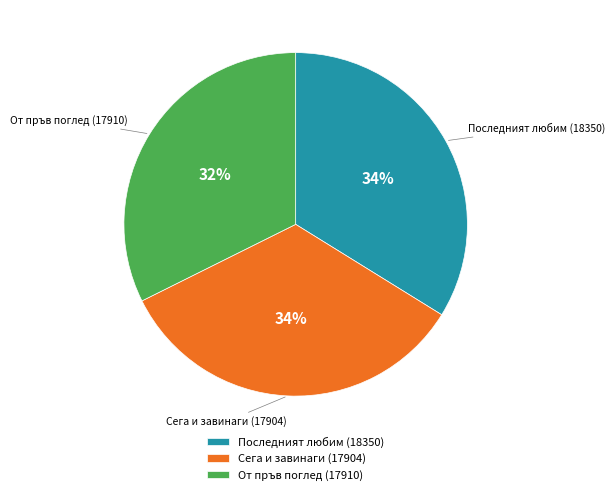

To the nearest percent, what percentage of the pie is Последният любим (18350)?

34%